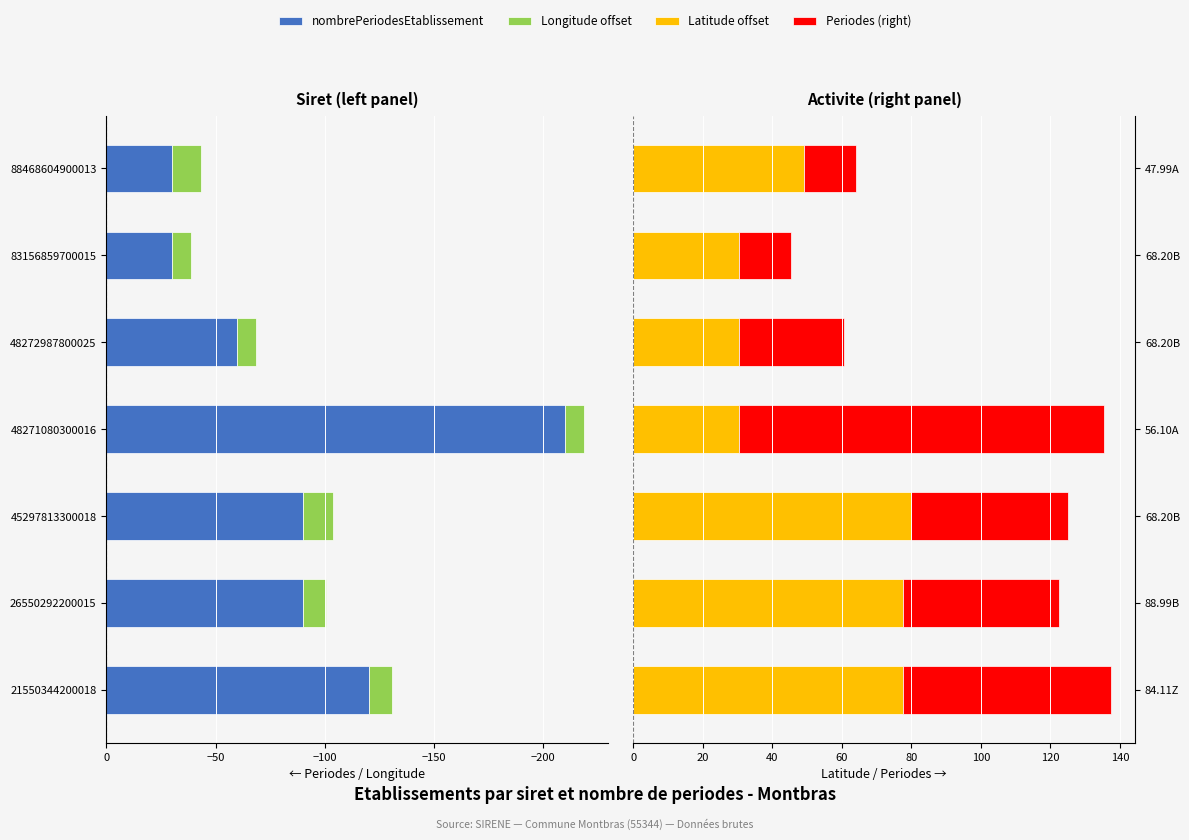

The nombrePeriodesEtablissement series shows -30.0 at 83156859700015. True or false?

True